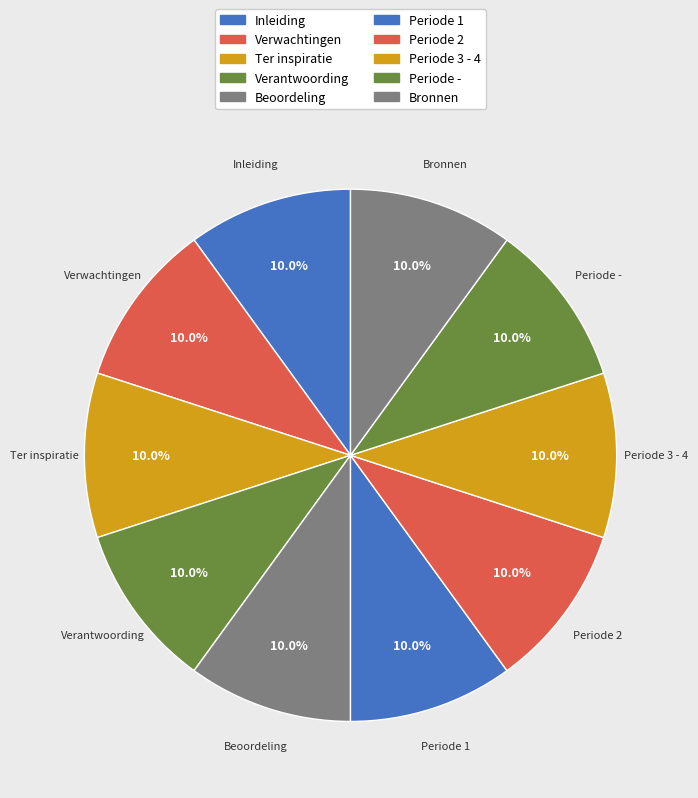

Combined, what portion of the pie is Periode 2 and Ter inspiratie?

20.0%